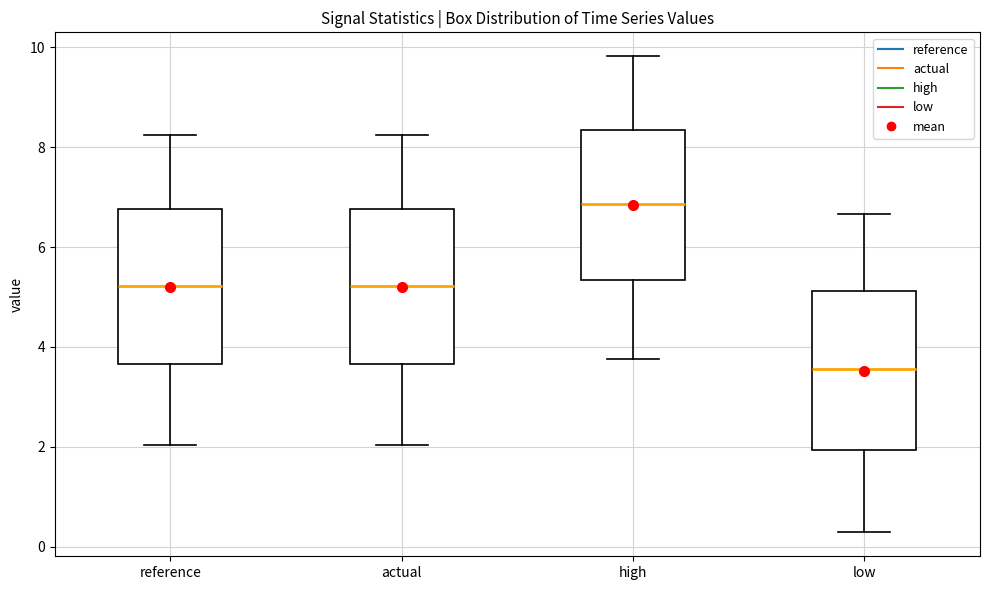

Reading left to right, read every box against the y-axis: the position of its median line, the range the box covers, and the ends of its whiskers. The values are not printed on the chart, so give them approximately, as read against the axis.

reference: median 5.2, box 3.6 to 6.8, whiskers 2.0 to 8.2
actual: median 5.2, box 3.6 to 6.8, whiskers 2.0 to 8.2
high: median 6.8, box 5.4 to 8.4, whiskers 3.8 to 9.8
low: median 3.6, box 2.0 to 5.2, whiskers 0.2 to 6.6